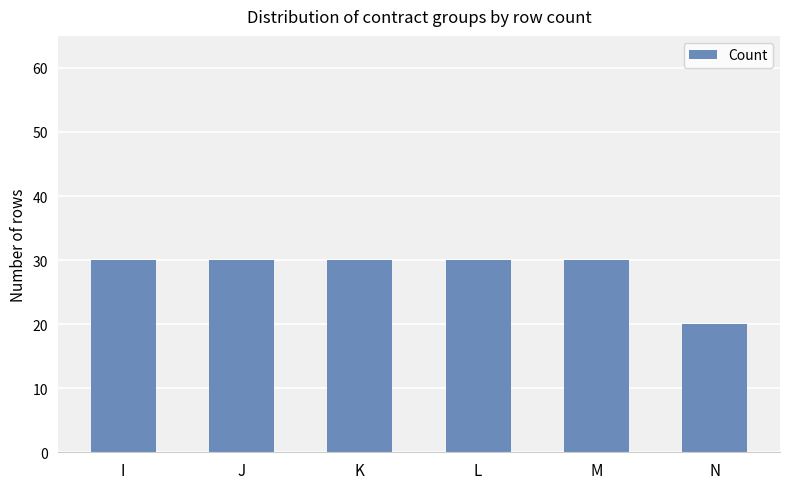

Count the number of data series in this chart.

1